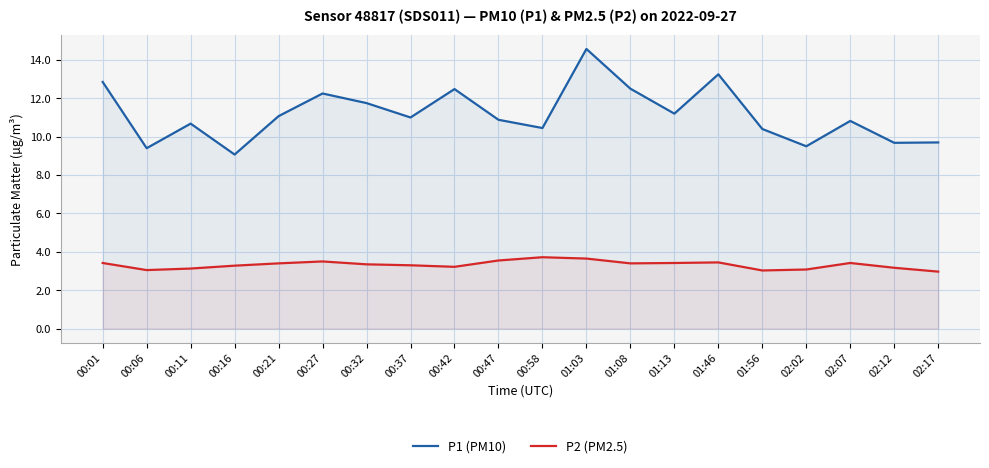

What is the difference between the P1 (PM10) values at 02:07 and 01:56?

0.4